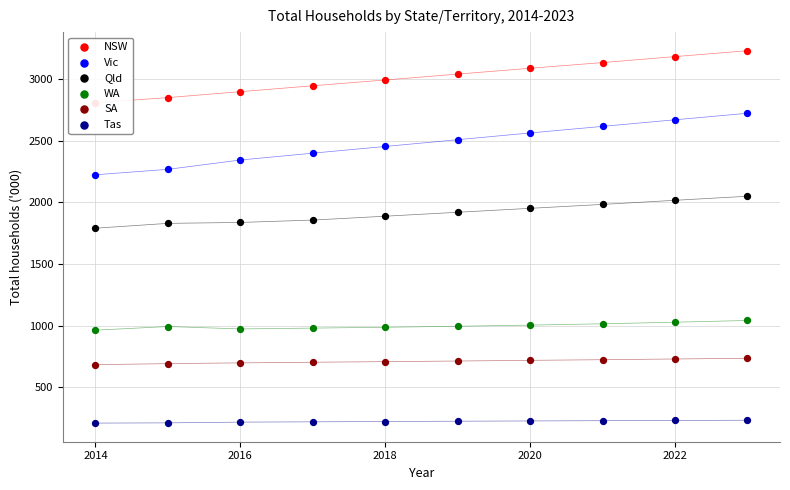

Which series reaches the minimum Y coordinate?

Tas